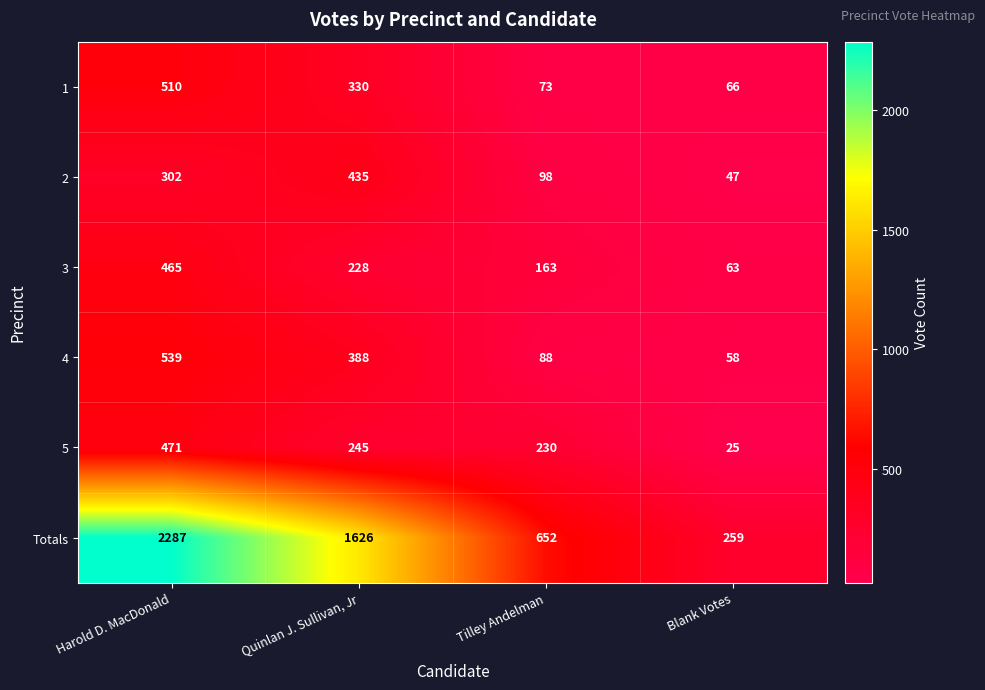

Between Harold D. MacDonald and Blank Votes, which series saw the biggest shift?

Totals